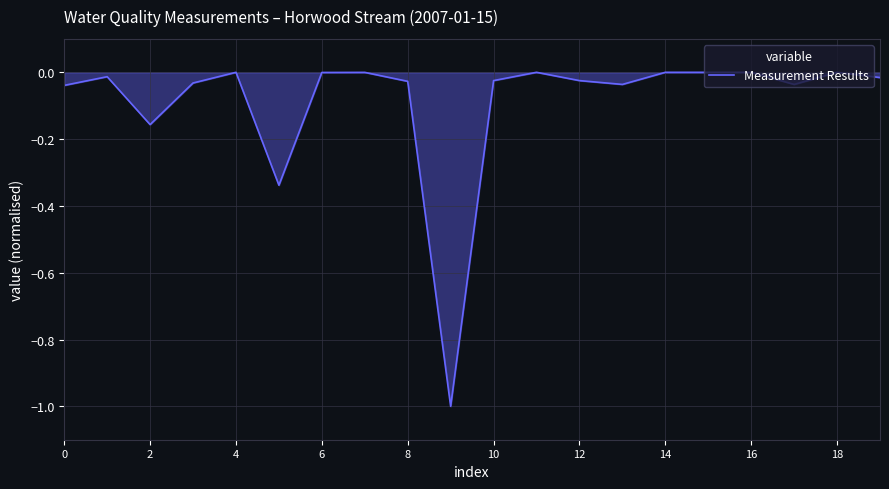

What is the smallest value displayed?

-1.0